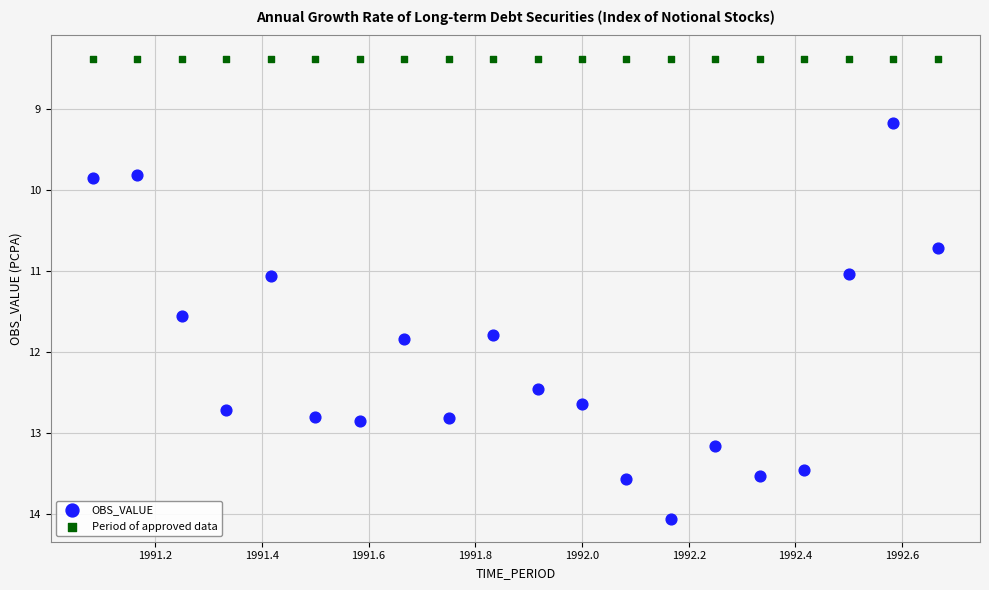

Which series reaches the maximum Y coordinate?

OBS_VALUE